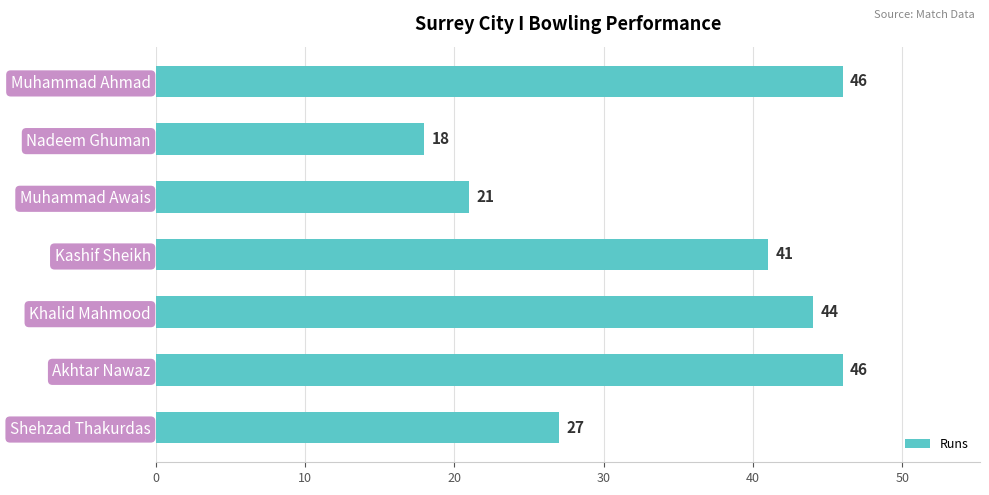

What is the maximum value shown in the chart?

46